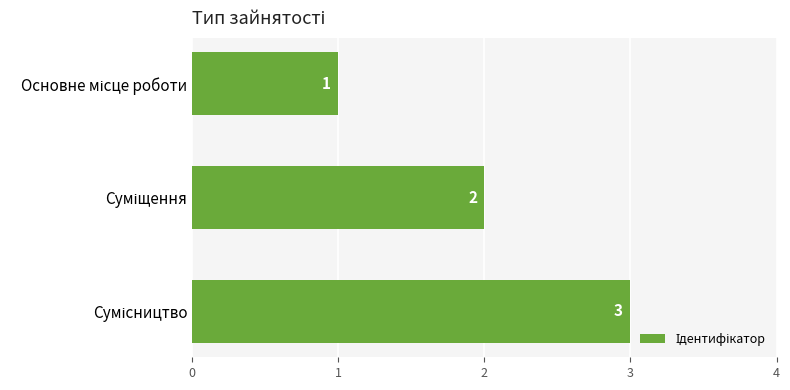

How many data points are less than 2?

1